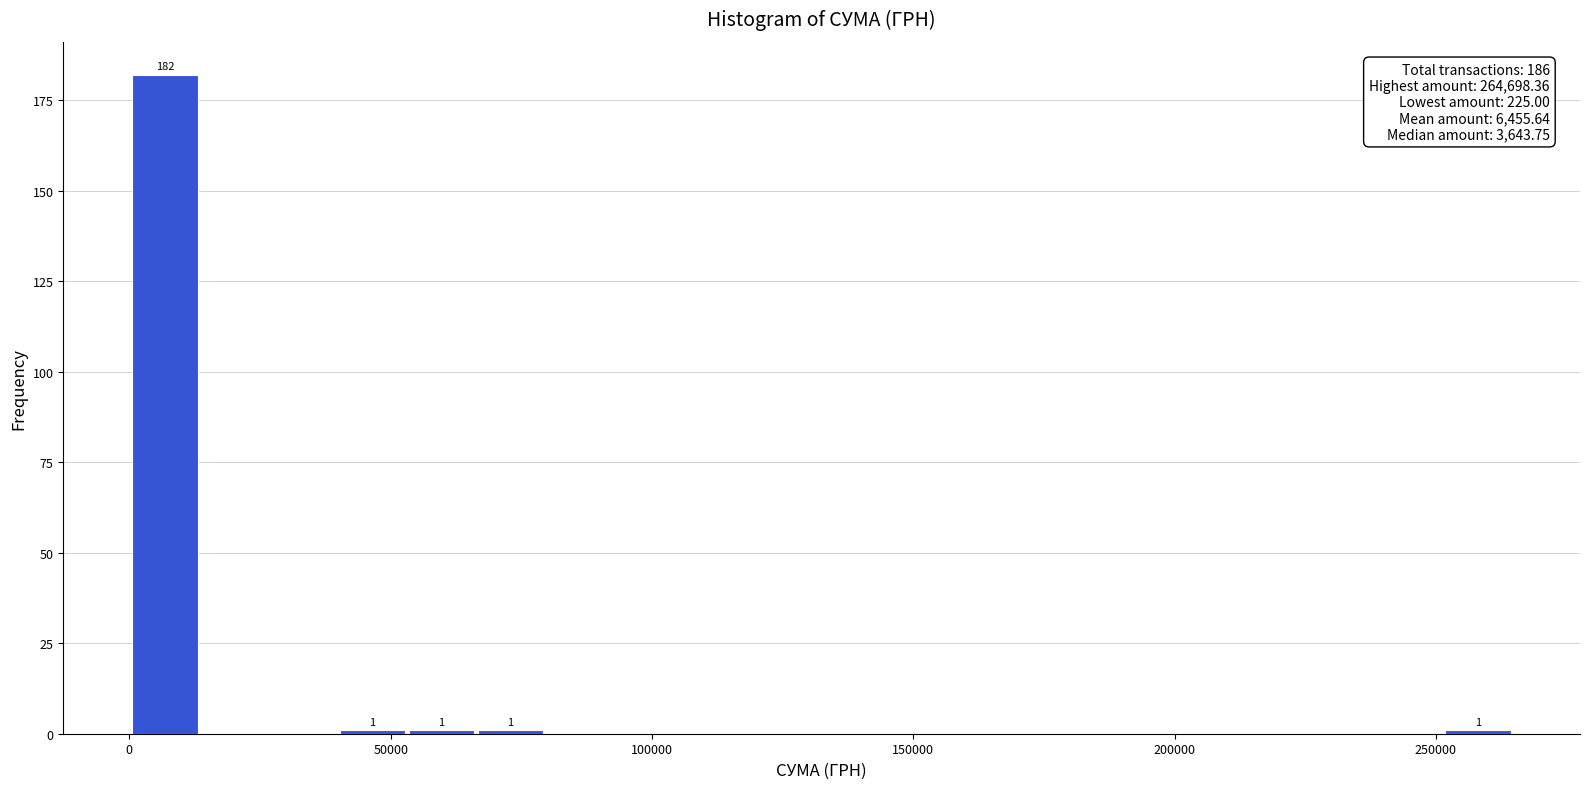

Around what value on the x-axis is the tallest bar? Give the approximate position of its centre, as read against the axis.

5000